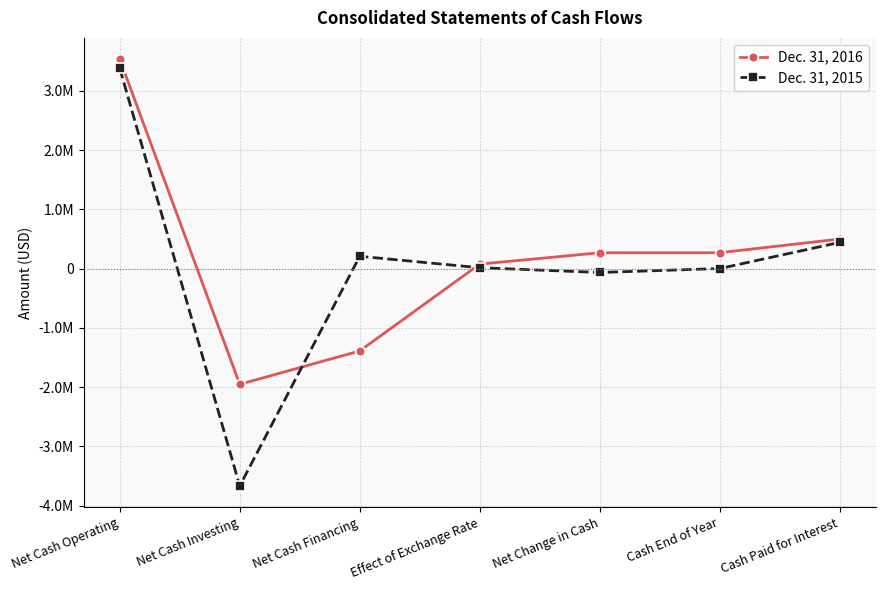

Rank the series at Net Cash Investing from highest to lowest value.

Dec. 31, 2016, Dec. 31, 2015